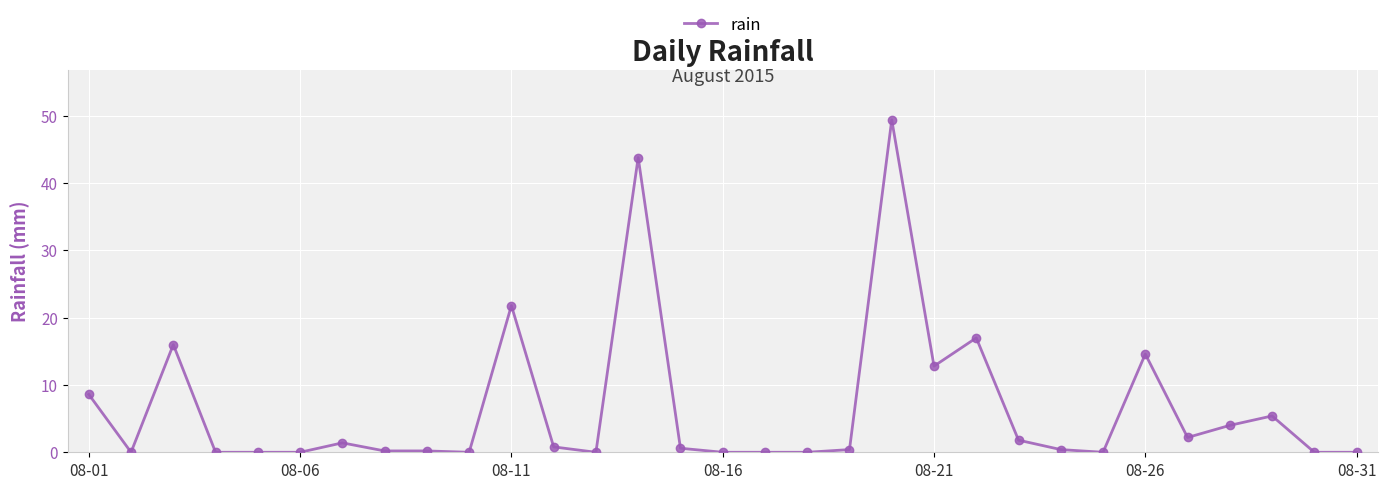

What is the greatest value displayed?

49.4